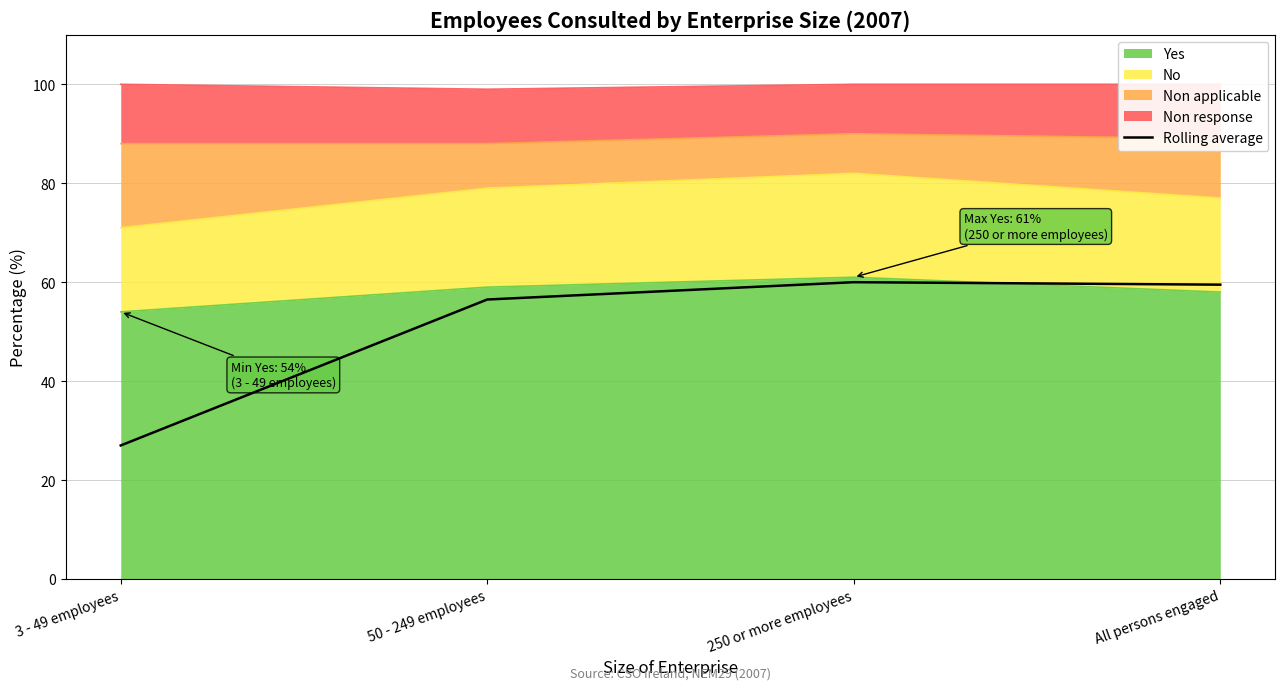

What is the label of the 2nd point from the right?

250 or more employees